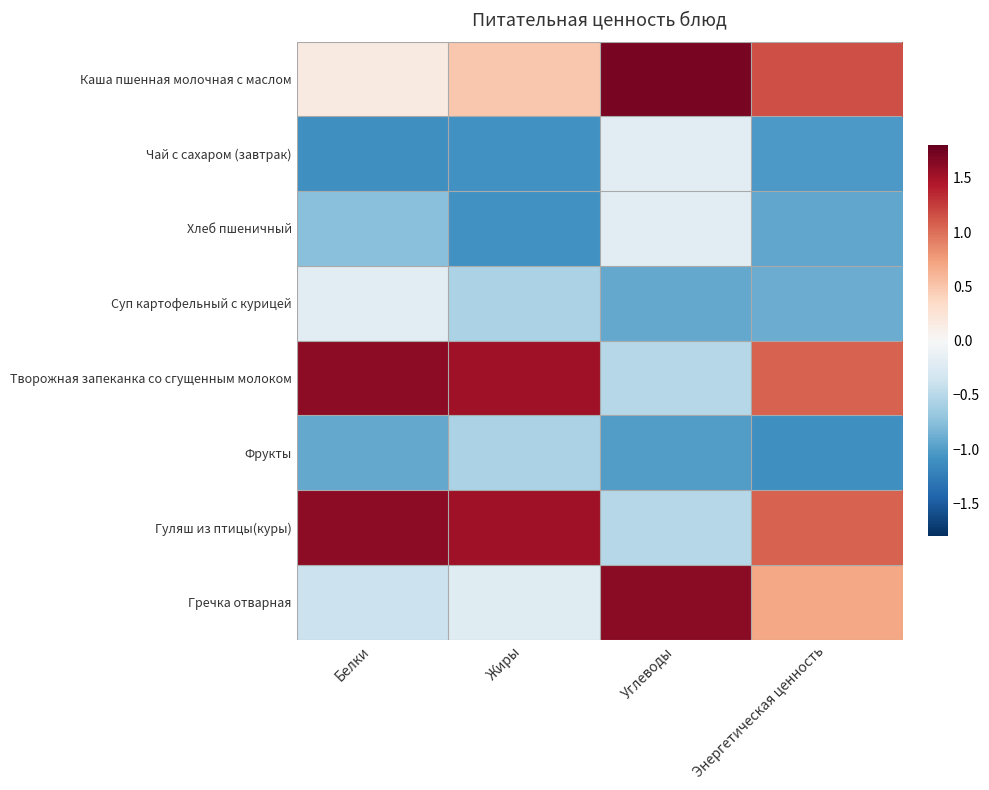

Which label corresponds to the smallest value in the chart?

Белки